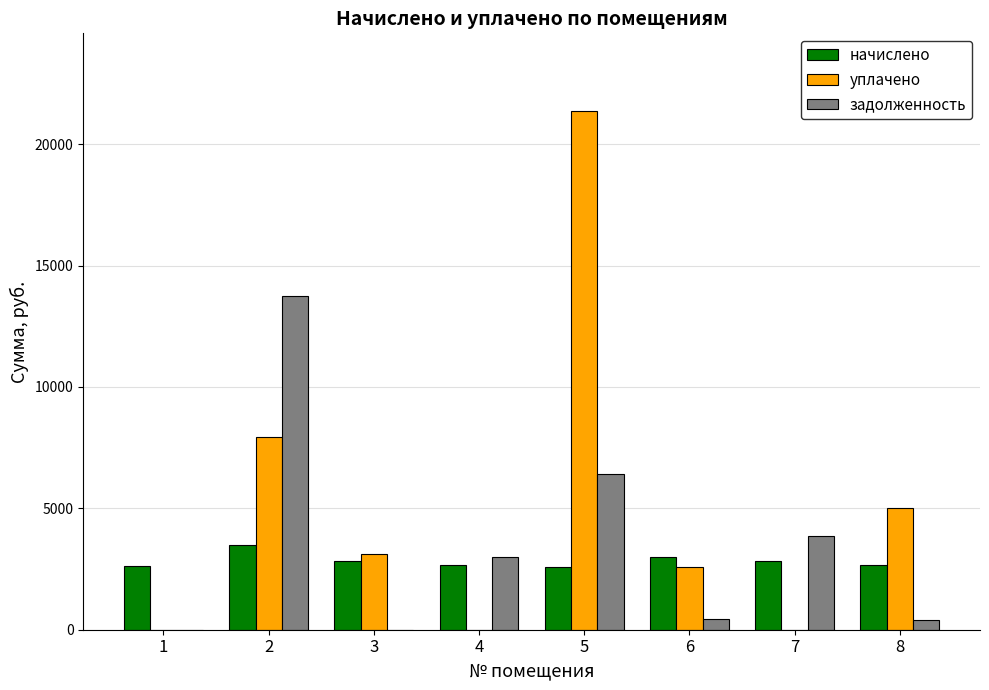

What is the sum of the задолженность values at 5 and 2?

20129.9